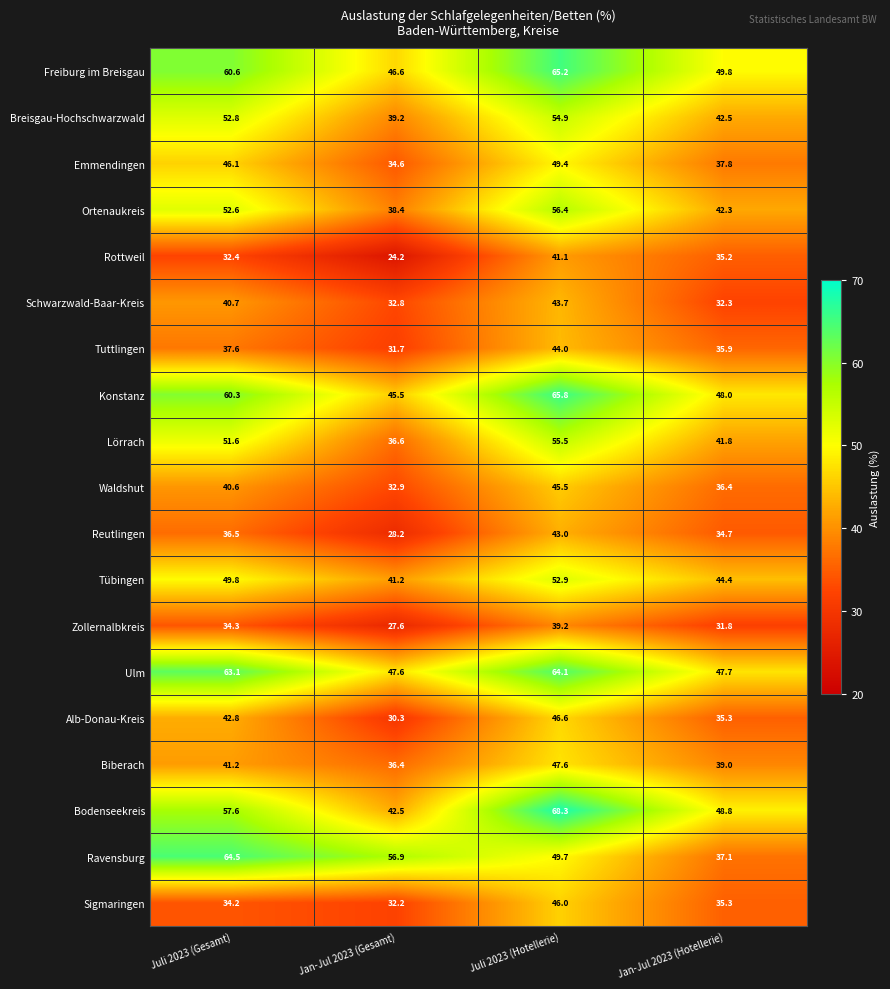

True or false: Breisgau-Hochschwarzwald has a value of 29.1 at Jan-Jul 2023 (Hotellerie).

False